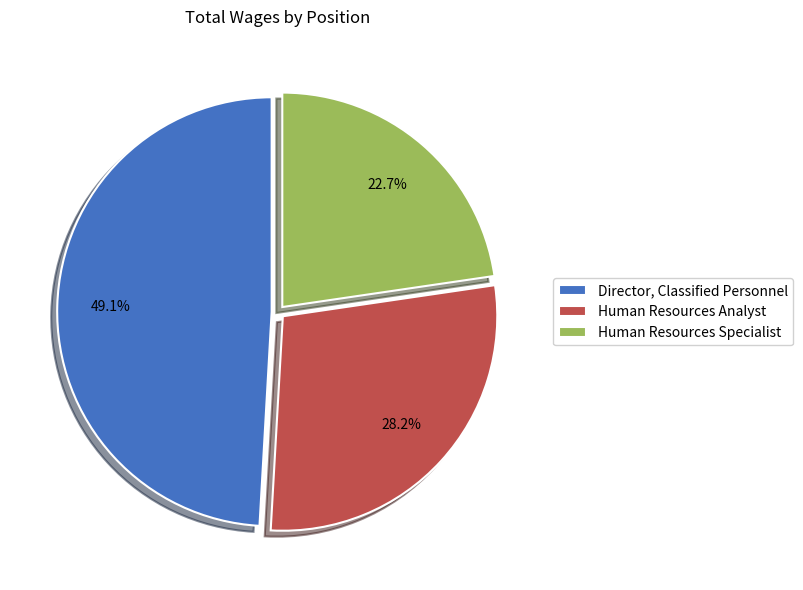

To the nearest percent, what portion does Director, Classified Personnel represent?

49%